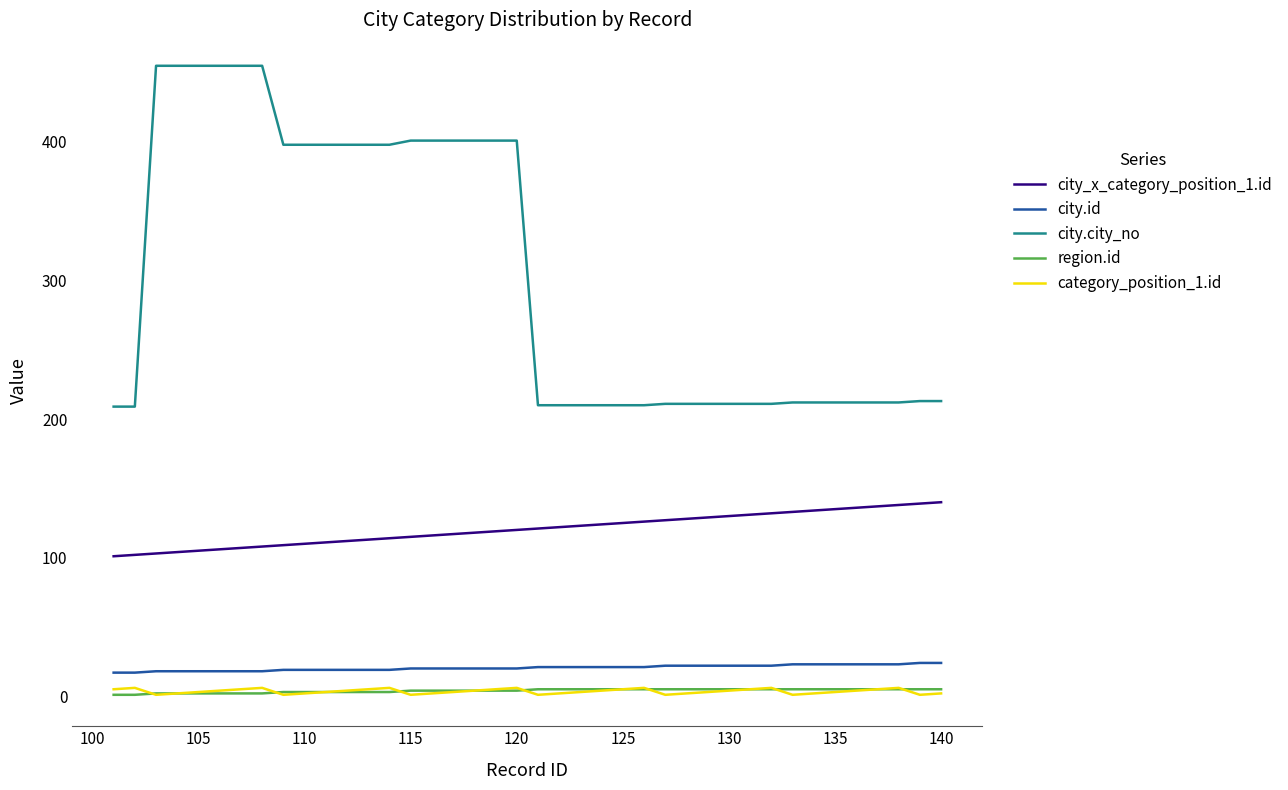

What is the difference between the maximum and minimum values in the city.id series?

7